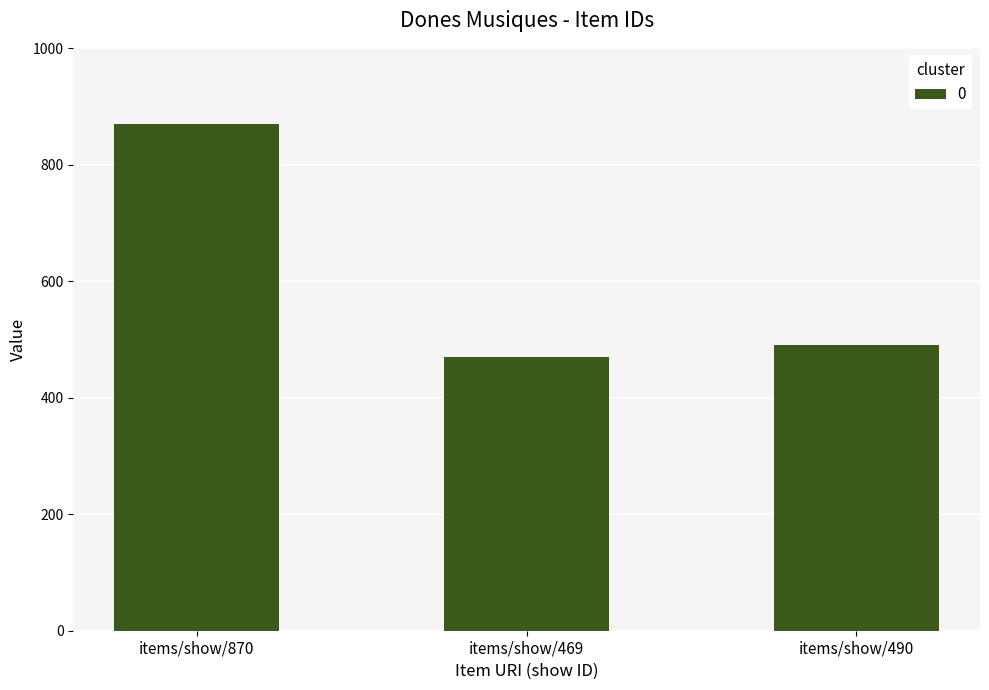

Rank the categories by value from lowest to highest.

items/show/469, items/show/490, items/show/870